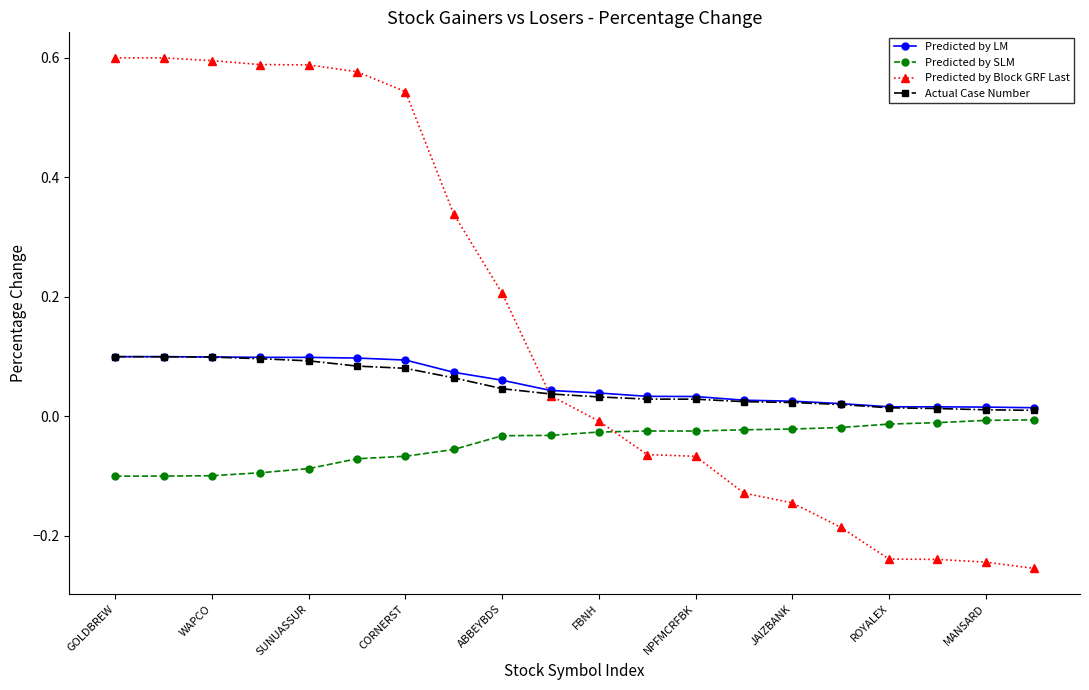

Which series has the largest total across all categories?

Predicted by Block GRF Last